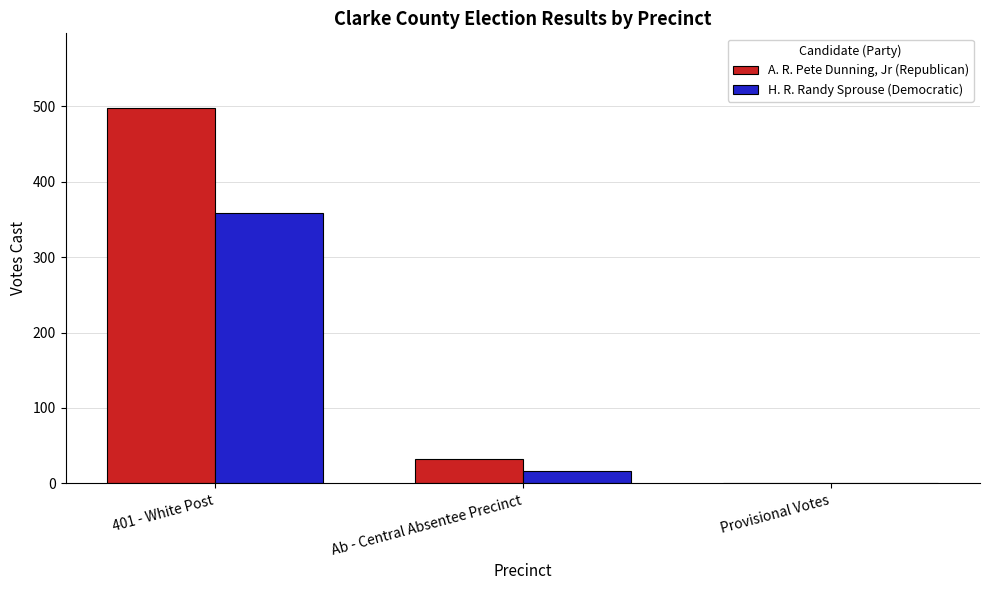

What is the highest value of the H. R. Randy Sprouse (Democratic) series?

358